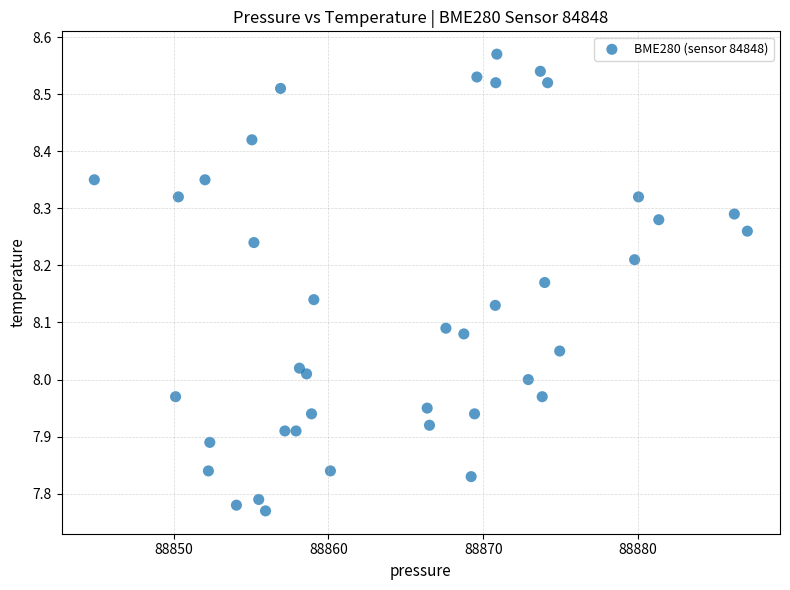

What is the range of X values (max minus min)?

42.2